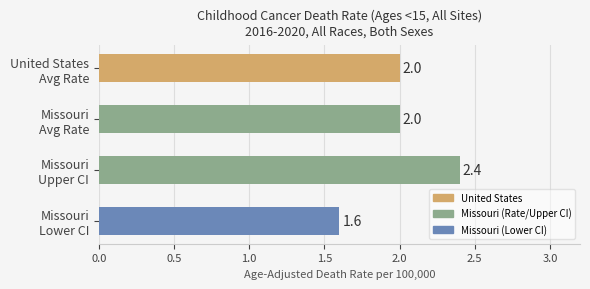

What is the minimum value shown in the chart?

1.6